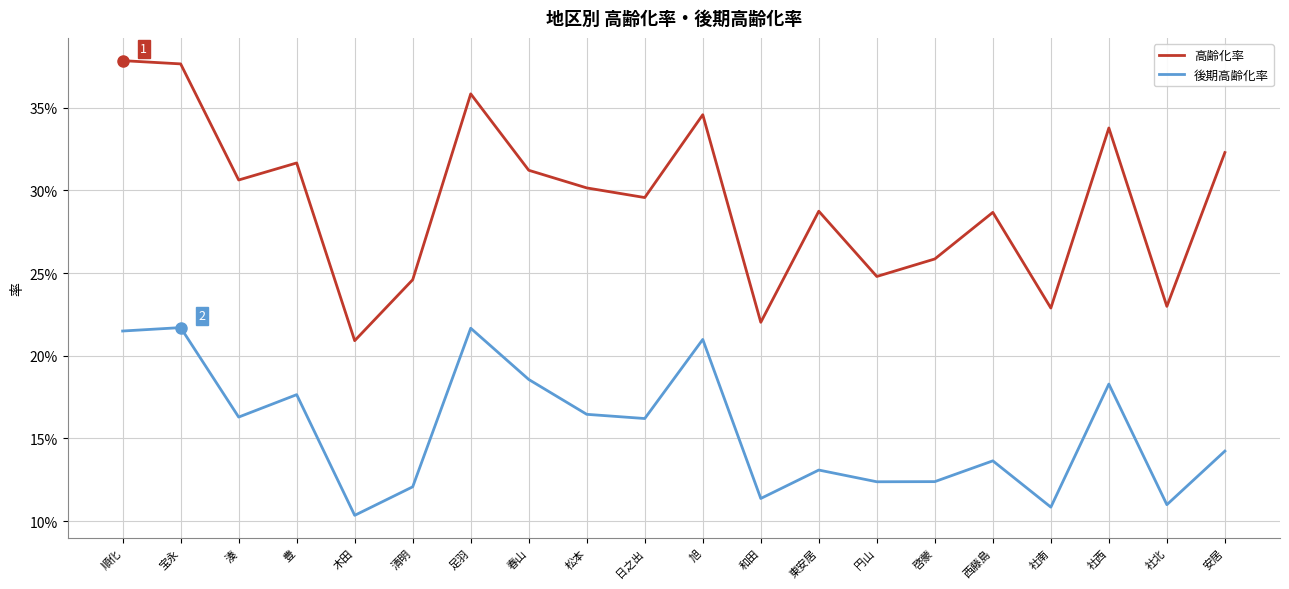

What is the difference between the highest and lowest values at 豊?

0.1